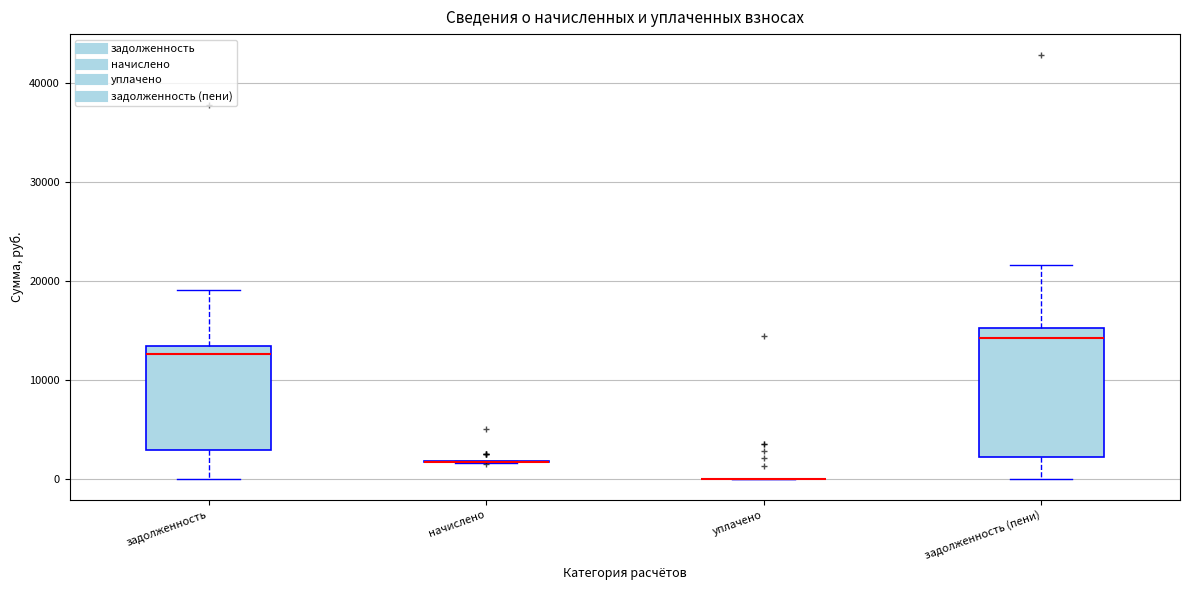

Which box is the tallest, from its lower edge to its upper edge?

задолженность (пени)